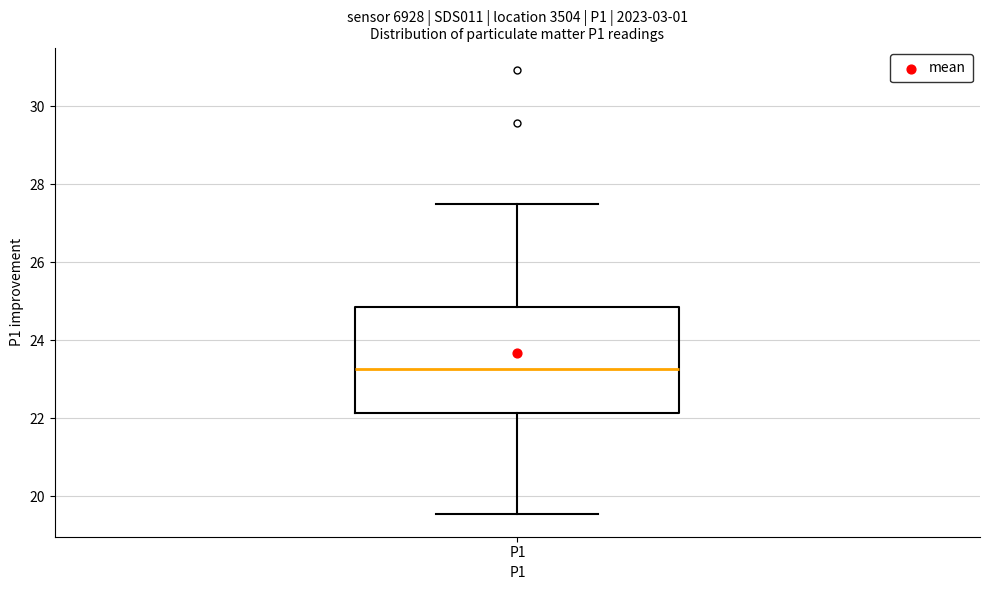

Read this box plot against the y-axis: the position of the median line, the range covered by the box, and the ends of both whiskers. The values are not printed on the chart, so give them approximately, as read against the axis.

median 23.2, box 22.2 to 24.8, whiskers 19.6 to 27.6